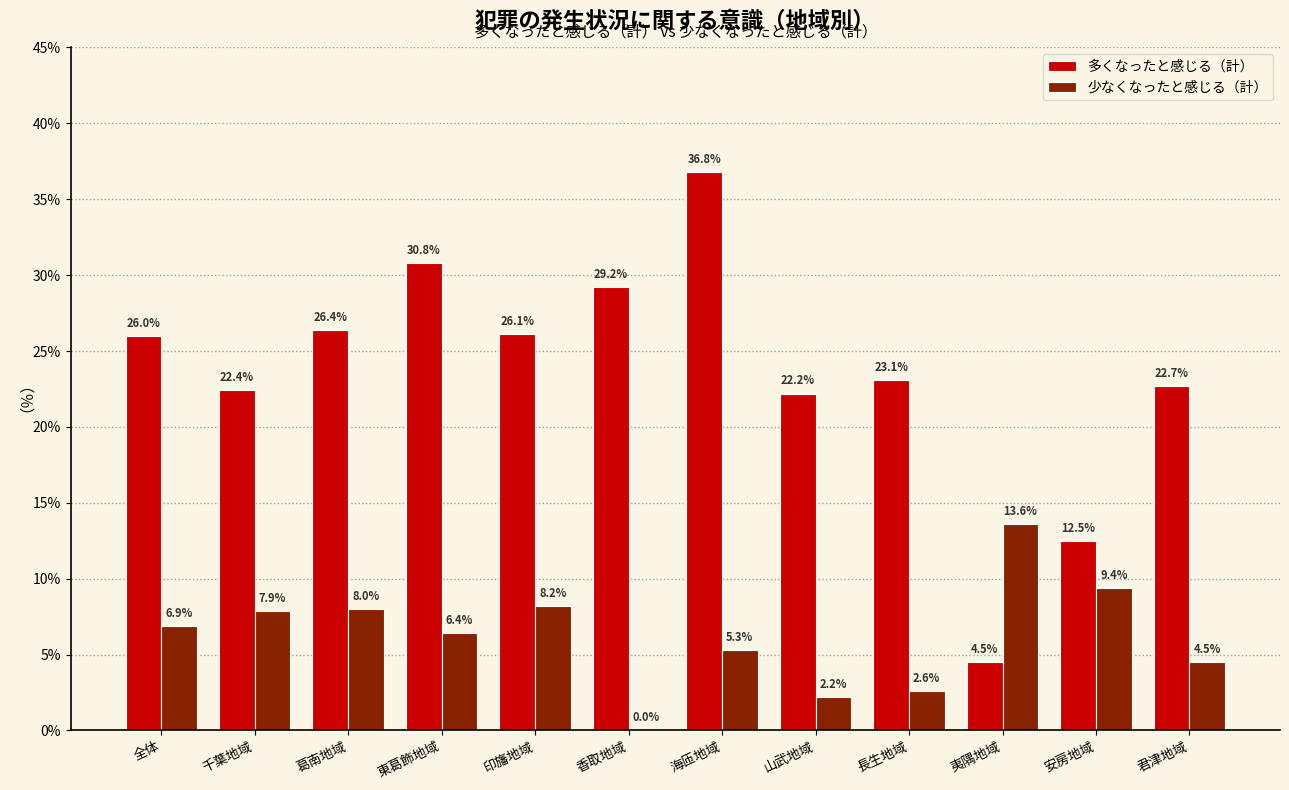

Reading left to right, what are all the values shown in this chart?

多くなったと感じる（計）: 全体=26.0	千葉地域=22.4	葛南地域=26.4	東葛飾地域=30.8	印旛地域=26.1	香取地域=29.2	海匝地域=36.8	山武地域=22.2	長生地域=23.1	夷隅地域=4.5	安房地域=12.5	君津地域=22.7
少なくなったと感じる（計）: 全体=6.9	千葉地域=7.9	葛南地域=8.0	東葛飾地域=6.4	印旛地域=8.2	香取地域=0.0	海匝地域=5.3	山武地域=2.2	長生地域=2.6	夷隅地域=13.6	安房地域=9.4	君津地域=4.5